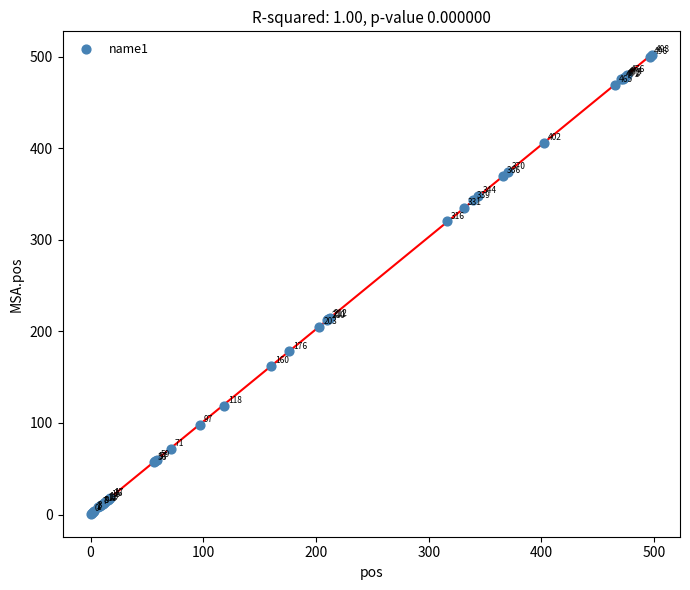

What Y value in the scatter plot is closest to 251?

214